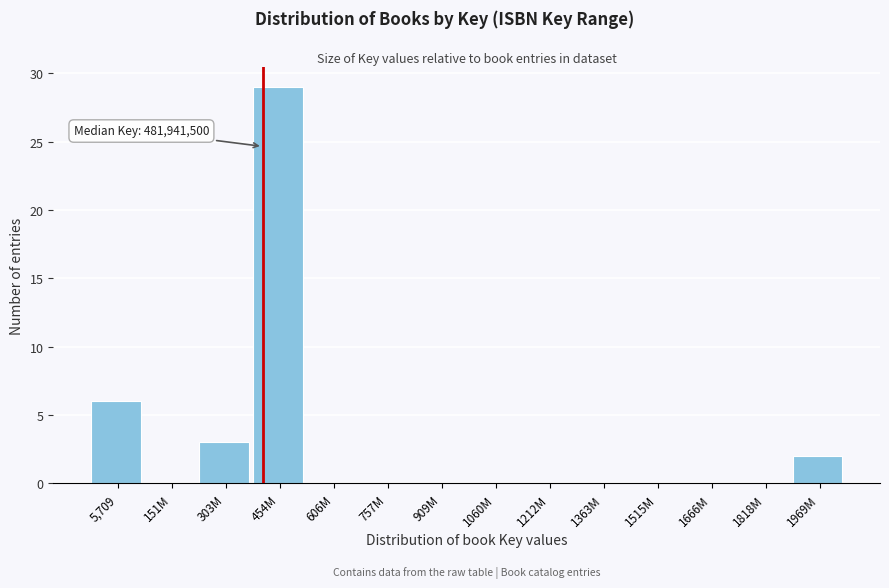

Reading left to right, transcribe all the data shown in this chart.

5,709=6	151M=0	303M=3	454M=29	606M=0	757M=0	909M=0	1060M=0	1212M=0	1363M=0	1515M=0	1666M=0	1818M=0	1969M=2